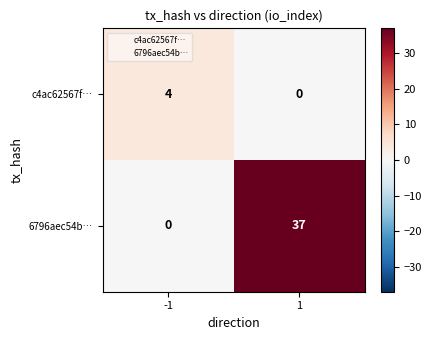

List the series in order of their peak value, lowest first.

c4ac62567f…, 6796aec54b…